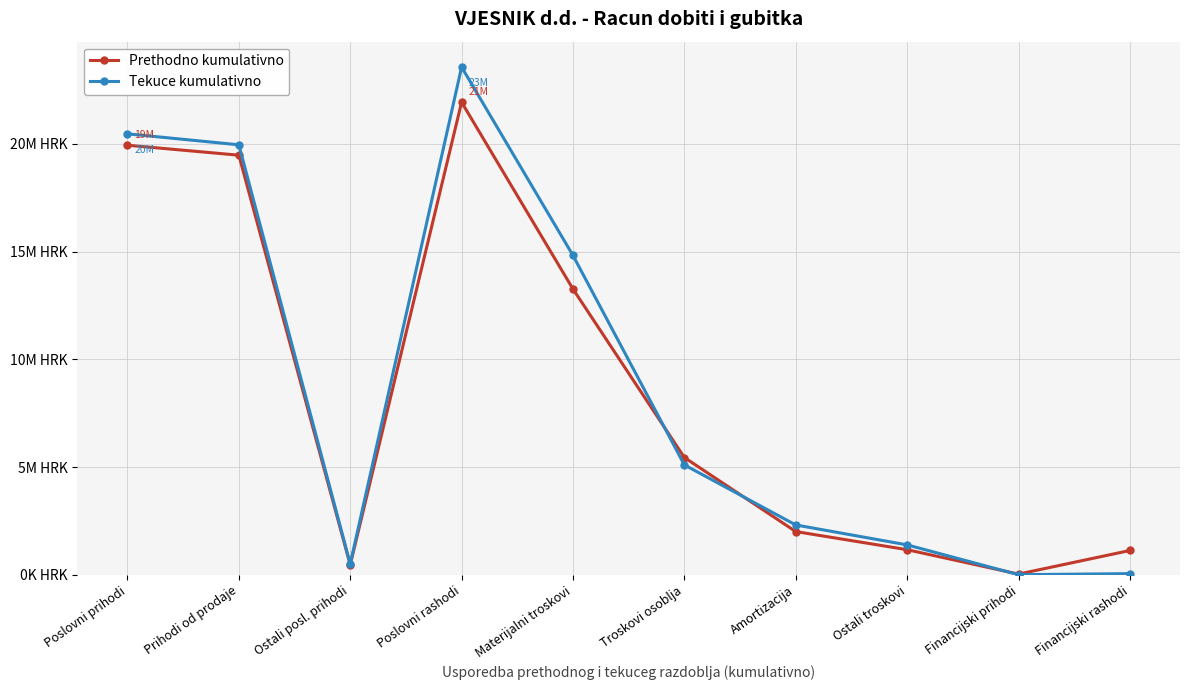

What is the approximate value of Tekuce kumulativno at Ostali troskovi?

1391008.2